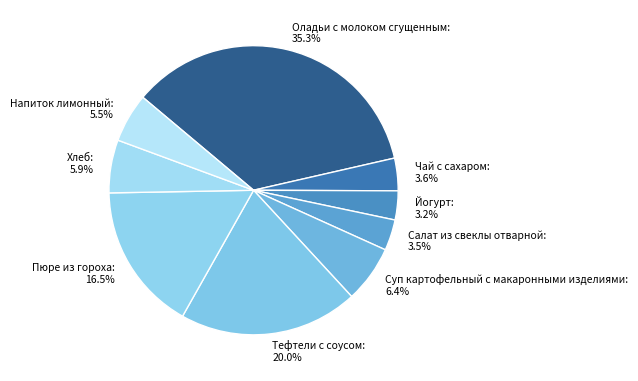

Which slice is the largest?

Оладьи с молоком сгущенным